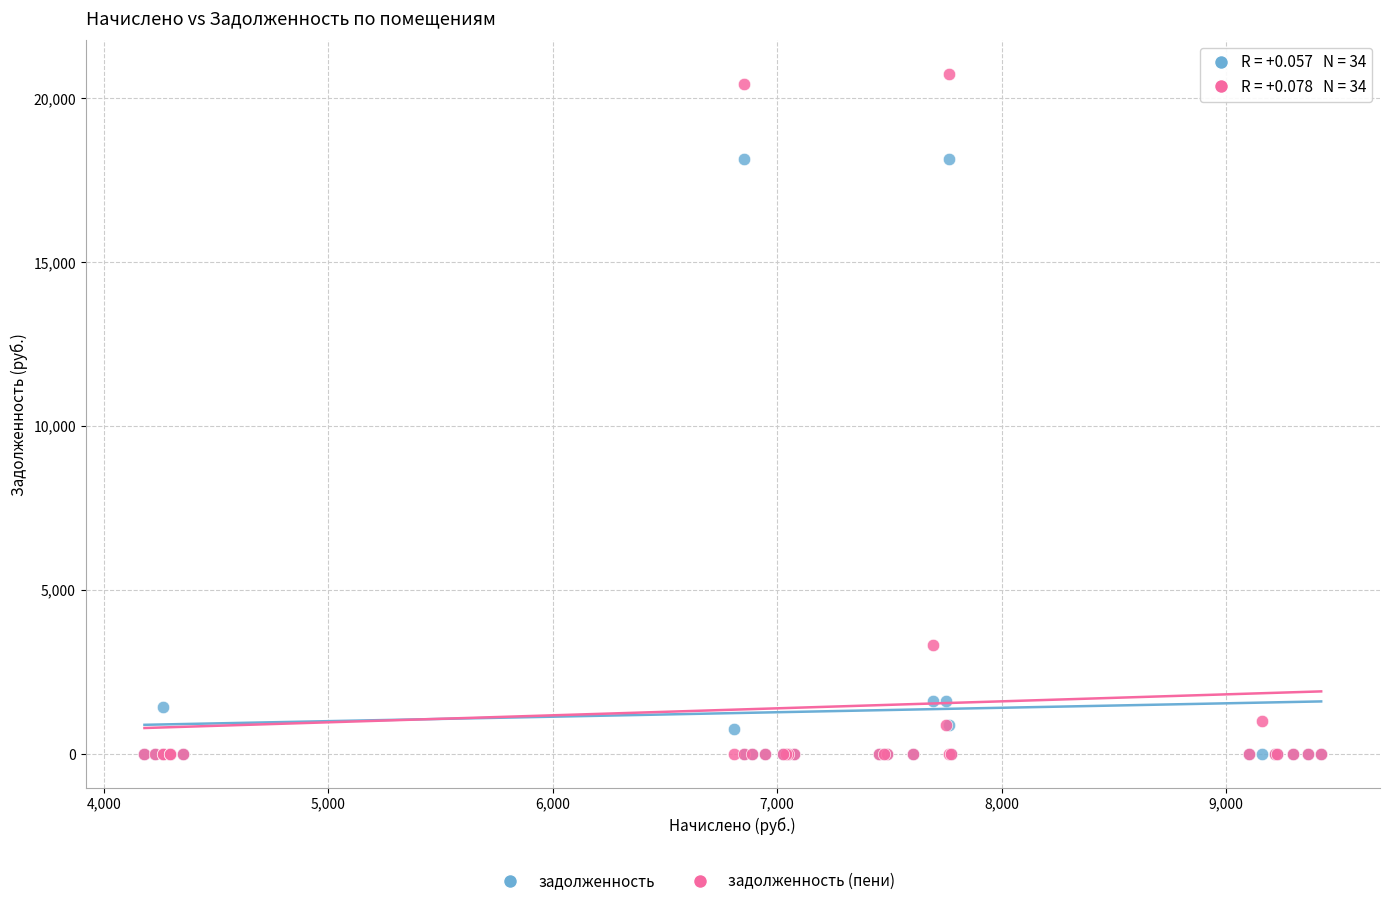

In the задолженность (пени) series, what Y value is closest to 10364?

3303.3